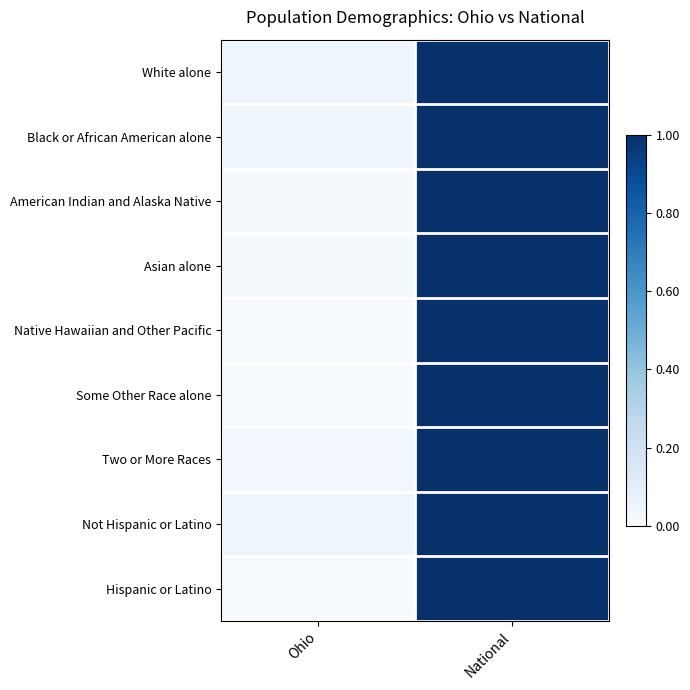

At which category is the sum across all series the highest?

National